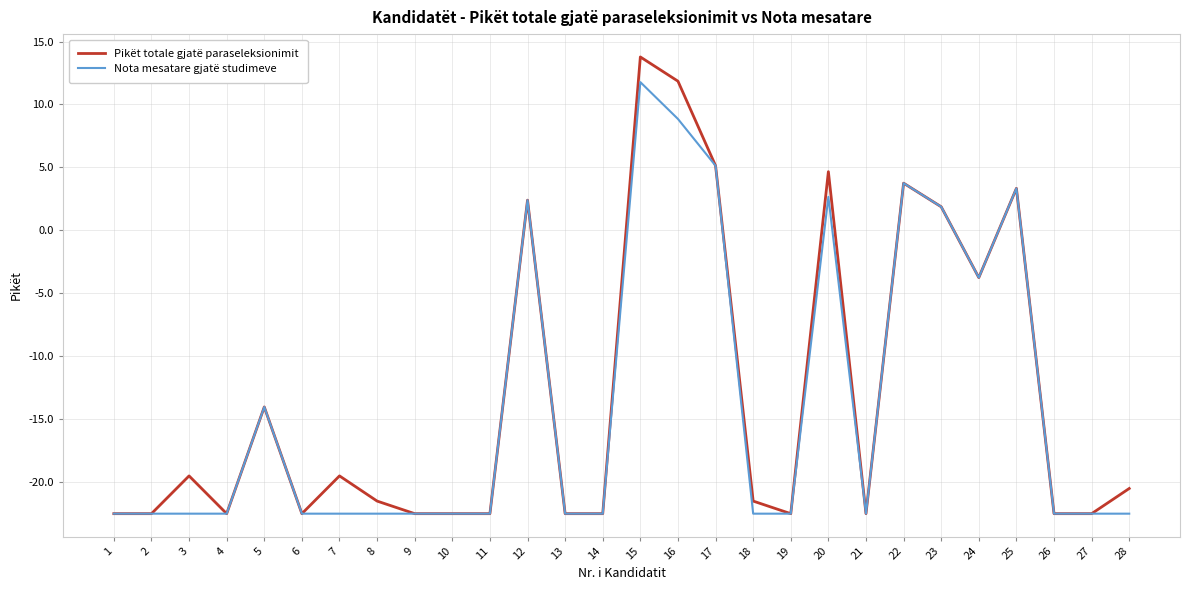

Rank the series by their maximum value, from highest to lowest.

Pikët totale gjatë paraseleksionimit, Nota mesatare gjatë studimeve